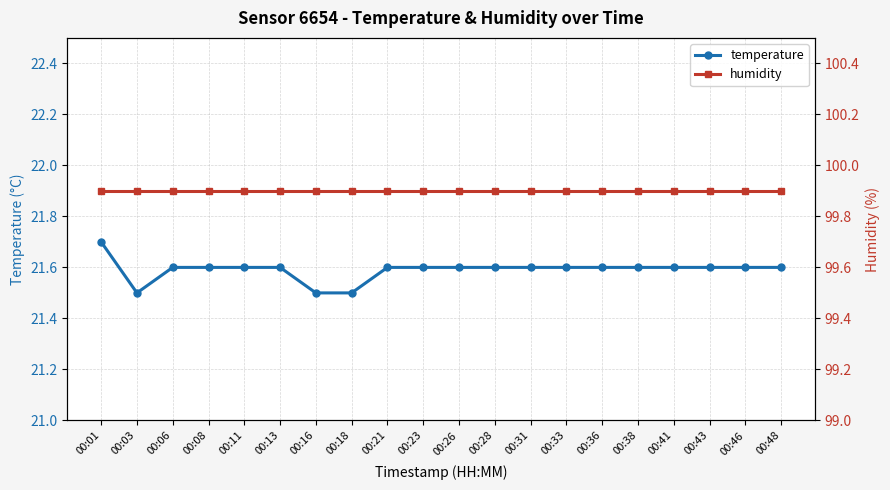

At which label is temperature closest to 21?

00:03